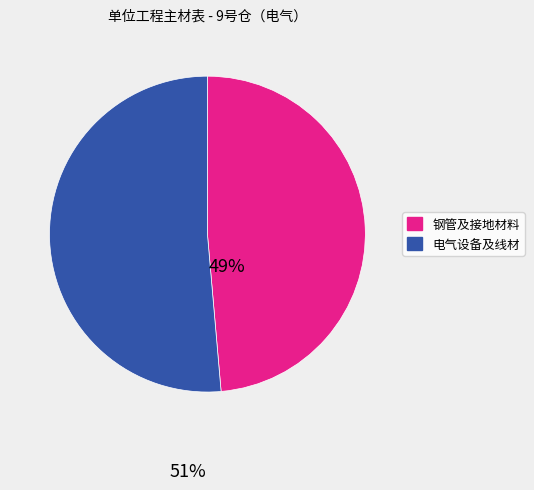

Does any single category account for the majority?

Yes